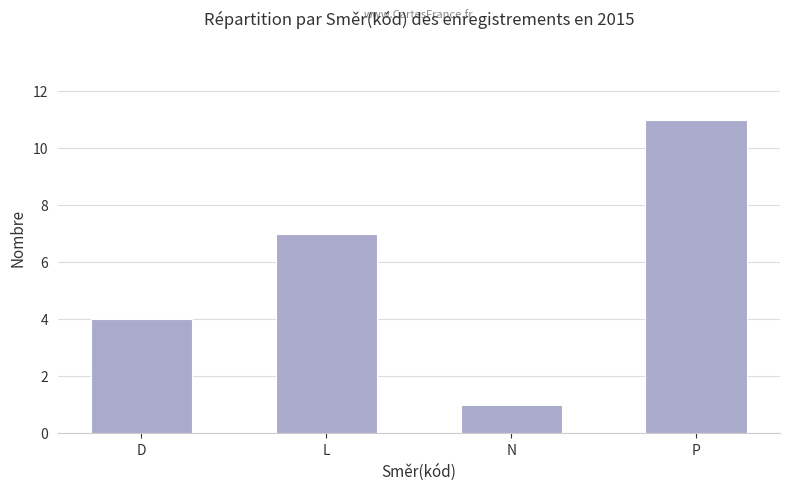

What is the label of the 3rd bar from the left?

N